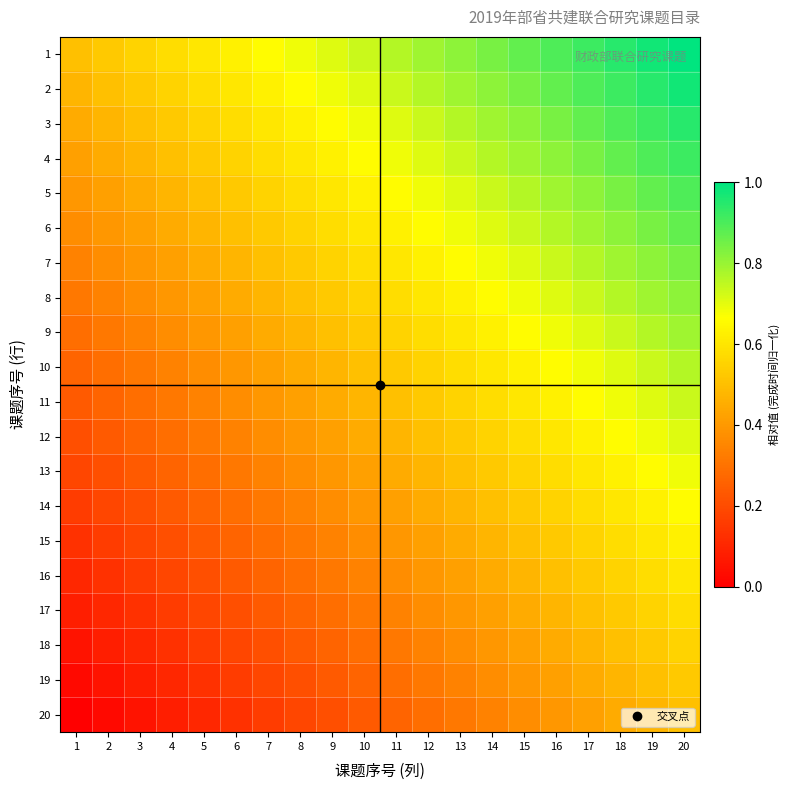

Rank the series at 1 from highest to lowest value.

1, 2, 3, 4, 5, 6, 7, 8, 9, 10, 11, 12, 13, 14, 15, 16, 17, 18, 19, 20